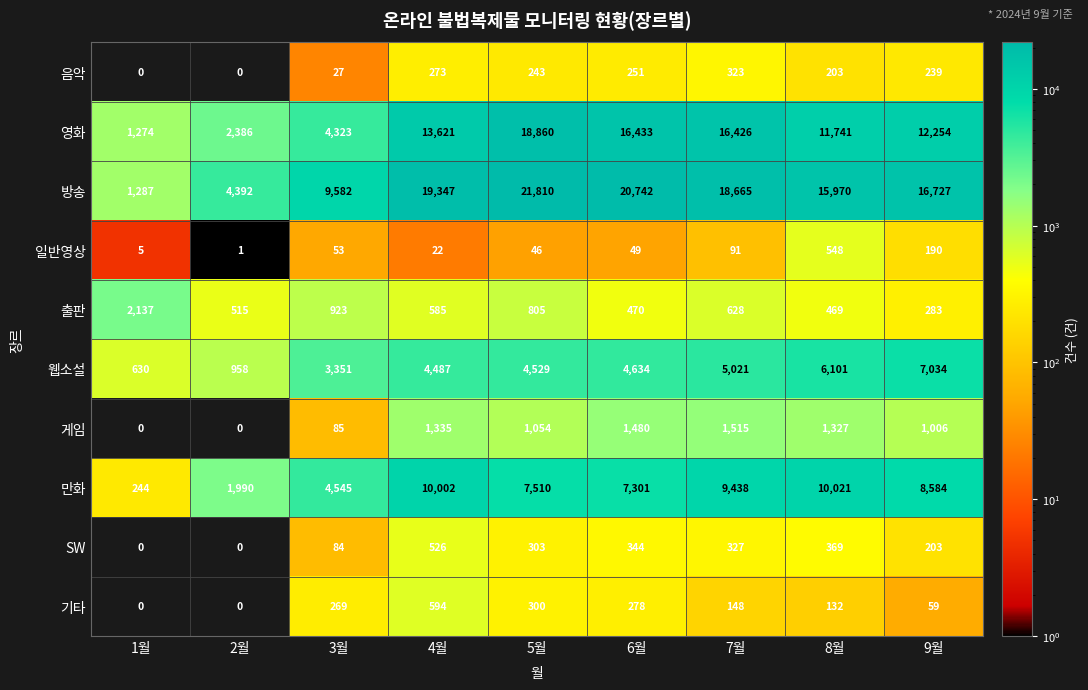

Is it true that 기타 equals 0 at 1월?

True